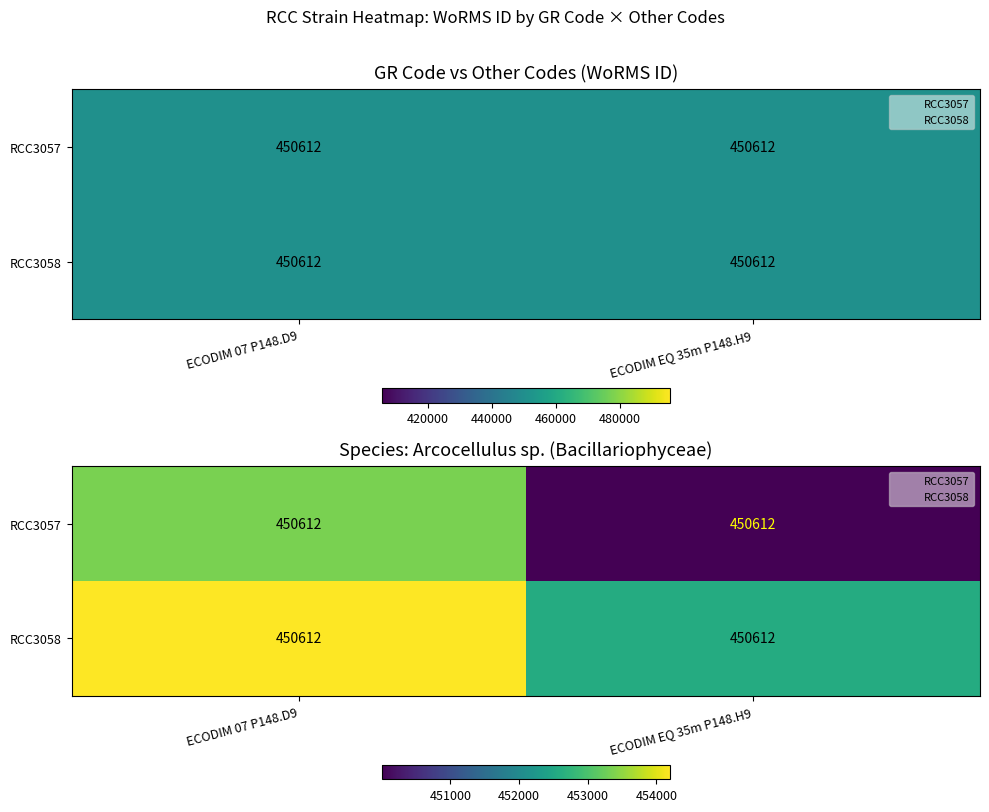

Where is RCC3058 nearest to the value 453391?

ECODIM EQ 35m P148.H9